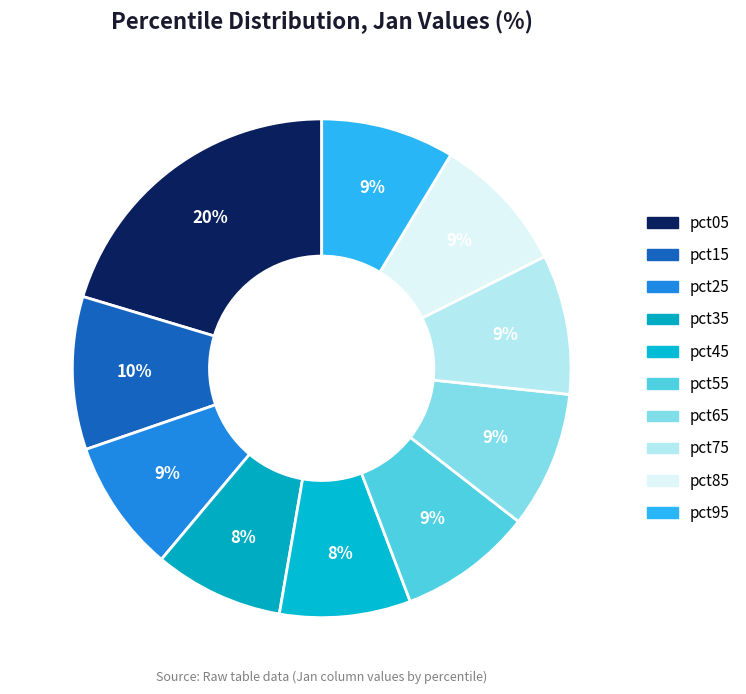

Is it true that pct55 is 9% of the pie?

True